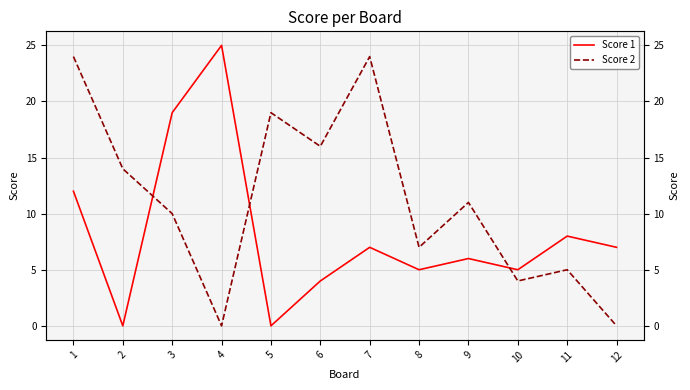

True or false: Score 2 has a value of 12 at 8.

False